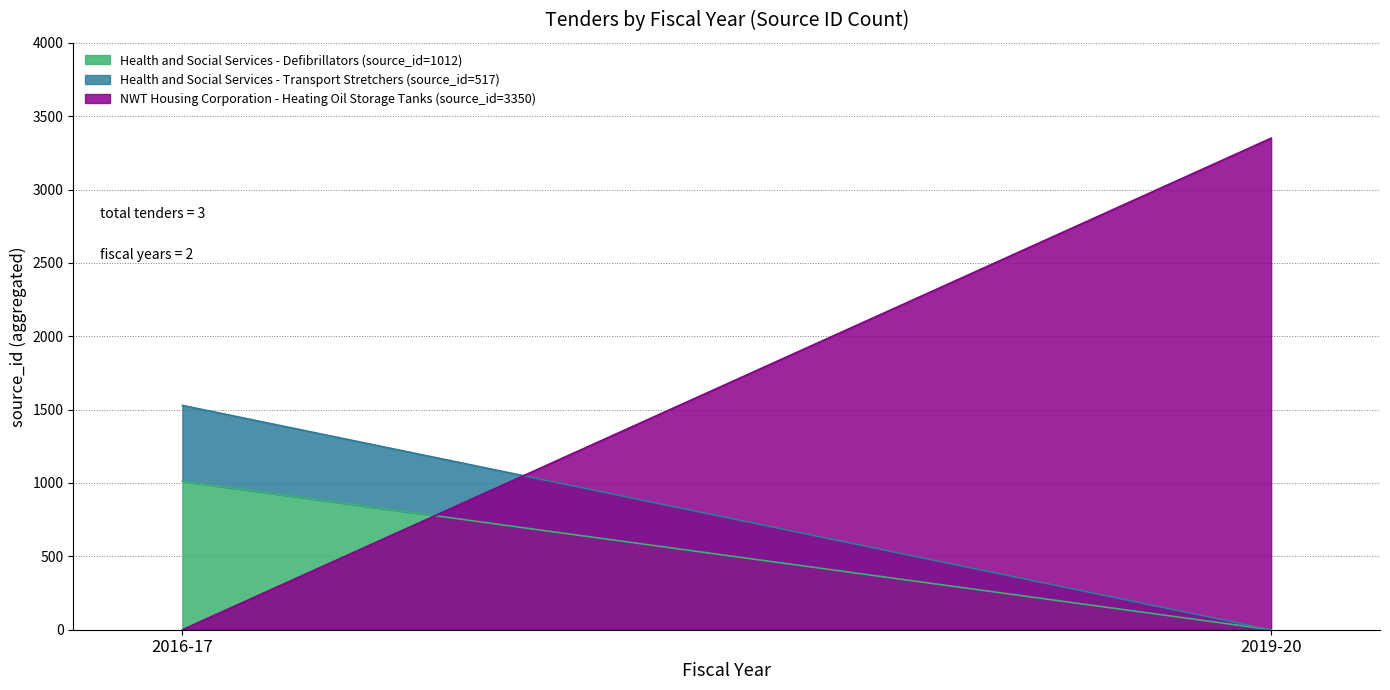

Rank the categories by value from highest to lowest.

2019-20, 2016-17 (Defibrillators), 2016-17 (Transport Stretchers)